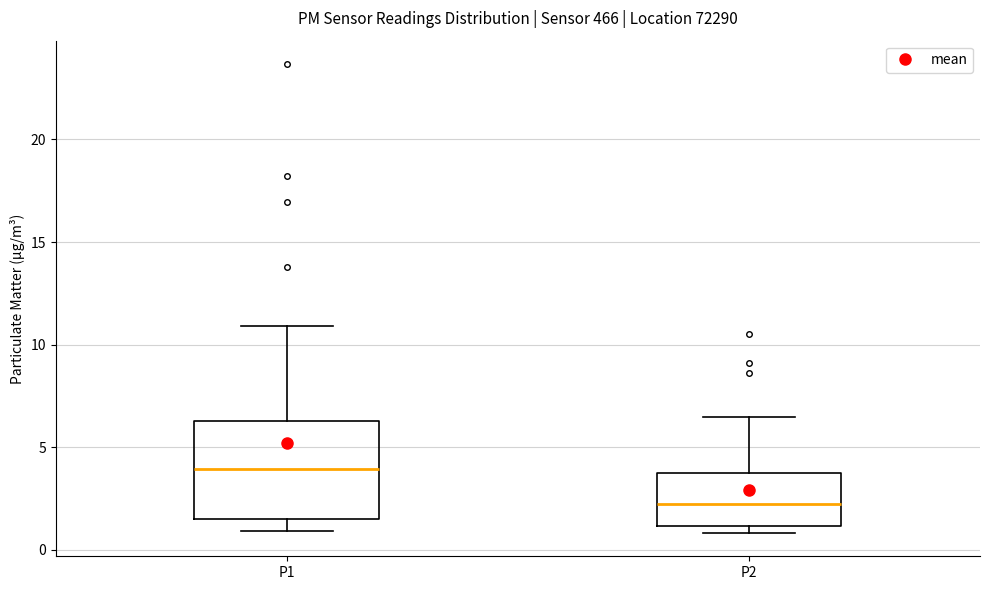

Reading left to right, read every box against the y-axis: the position of its median line, the range the box covers, and the ends of its whiskers. The values are not printed on the chart, so give them approximately, as read against the axis.

P1: median 4.0, box 1.5 to 6.5, whiskers 1.0 to 11.0
P2: median 2.0, box 1.0 to 3.5, whiskers 1.0 (just below the box's lower edge) to 6.5